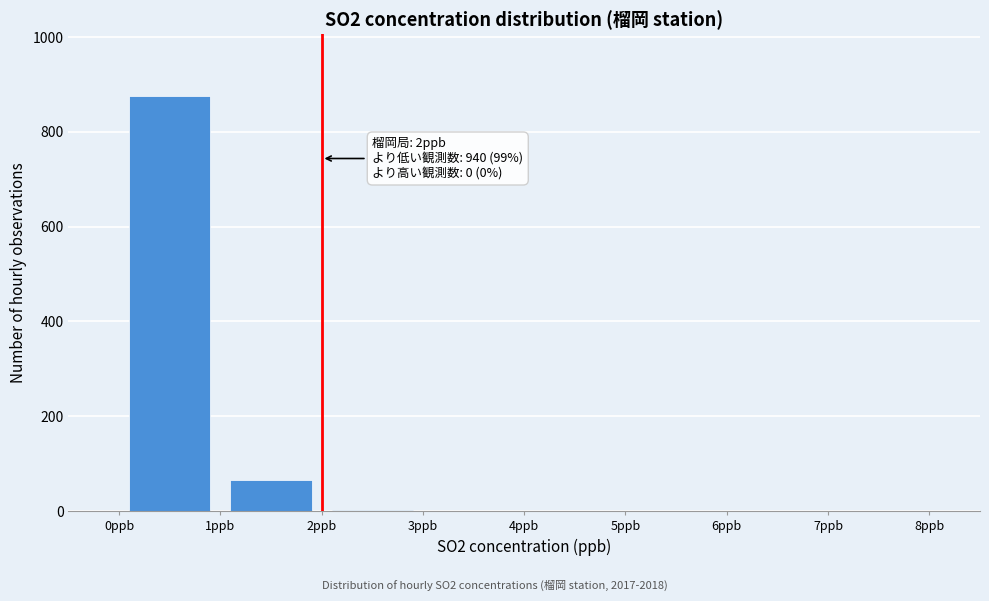

Which range on the x-axis has the tallest bar?

0 to 1